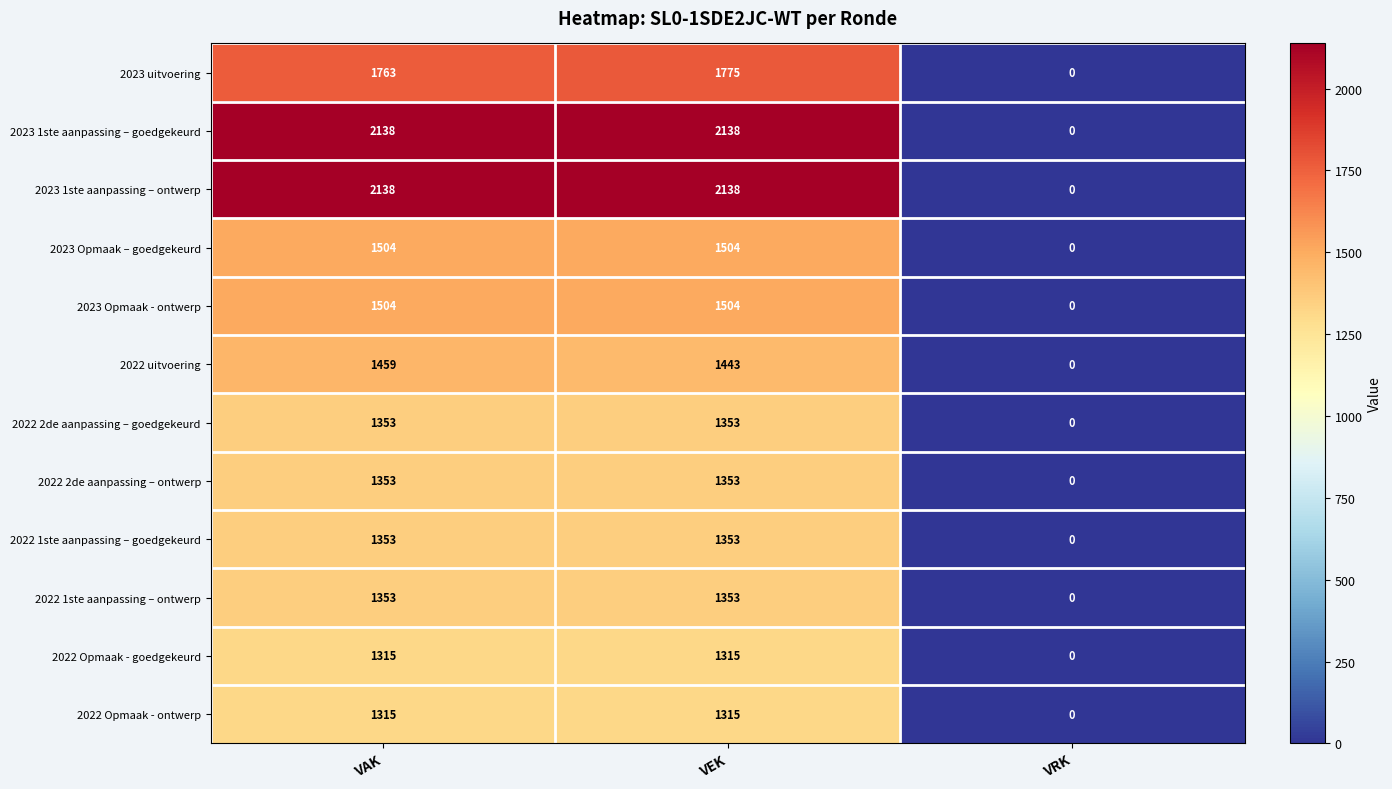

How many 2023 1ste aanpassing – goedgekeurd values are between 0 and 2138?

3